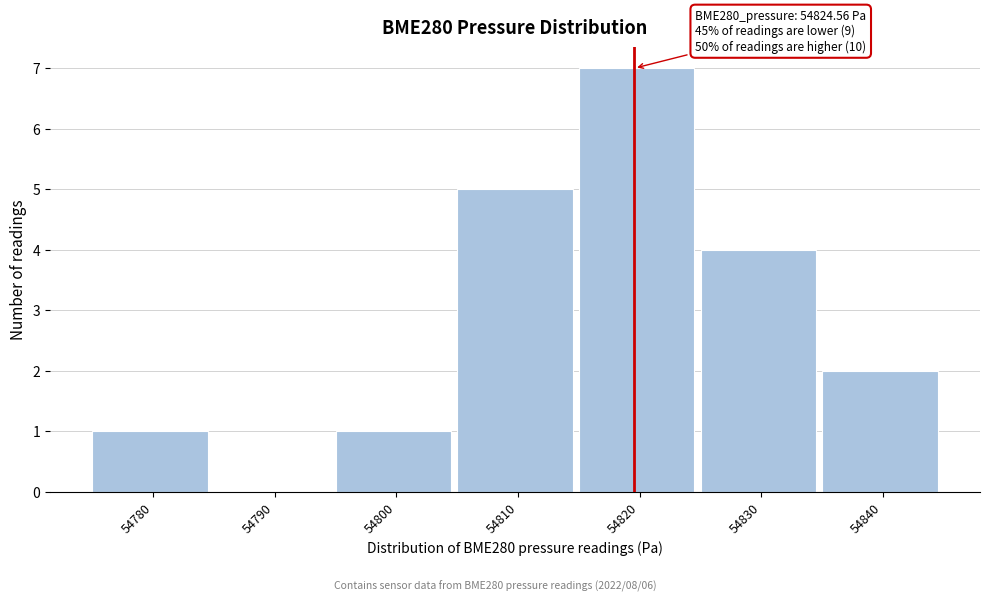

Reading right to left, what are all the values shown in this chart?

54840=2	54830=4	54820=7	54810=5	54800=1	54790=0	54780=1